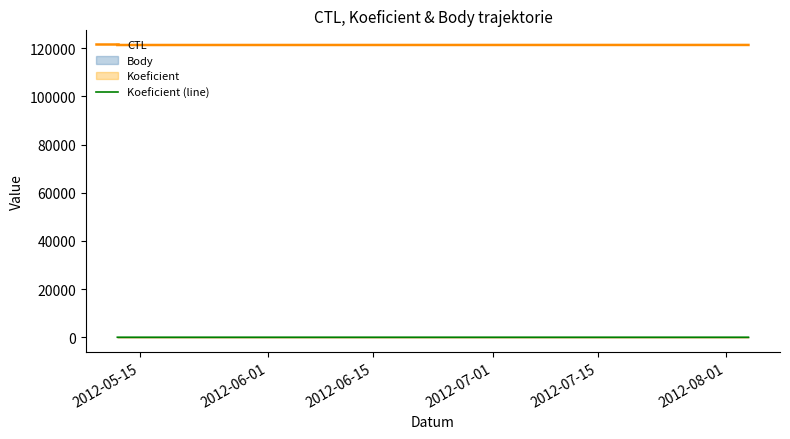

What is the smallest value displayed?

3